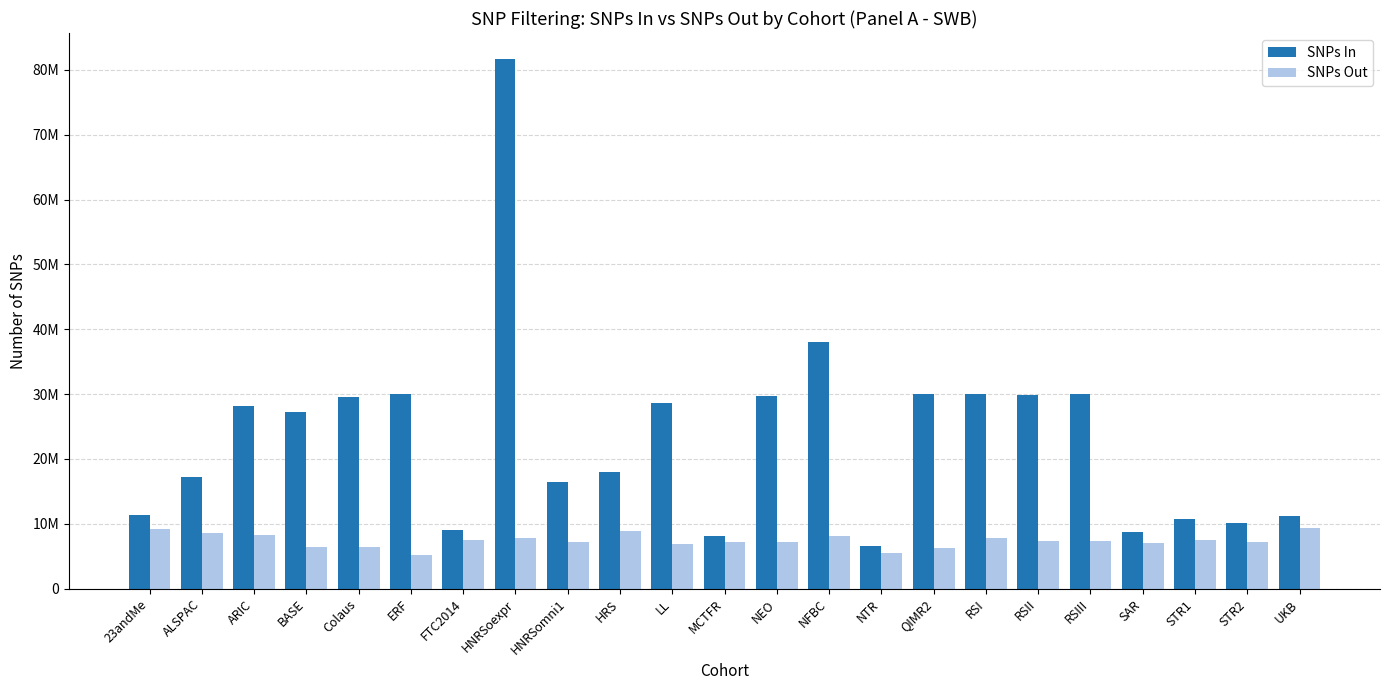

What are all the series names shown in the legend?

SNPs In, SNPs Out